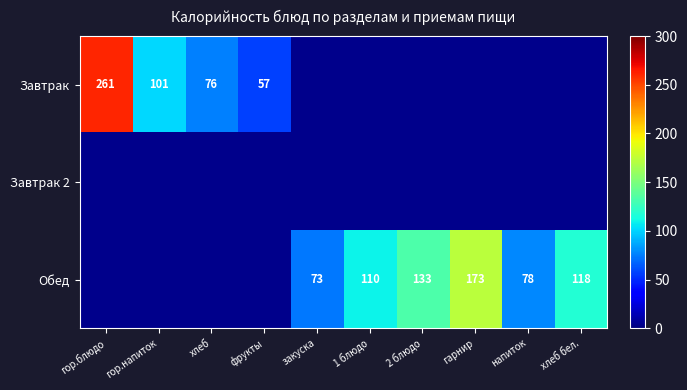

True or false: Обед has a value of 173 at гарнир.

True